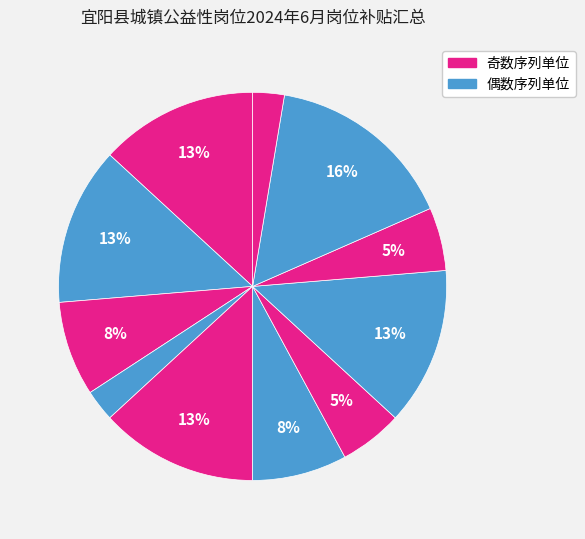

How many slices are in this pie chart?

11